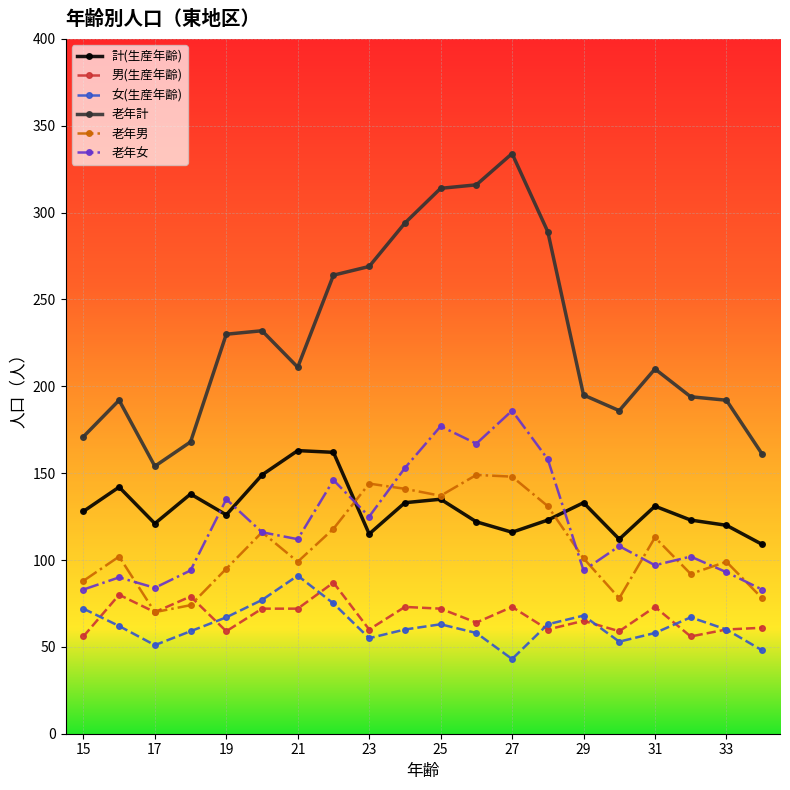

Which series has the largest range (max minus min)?

老年計